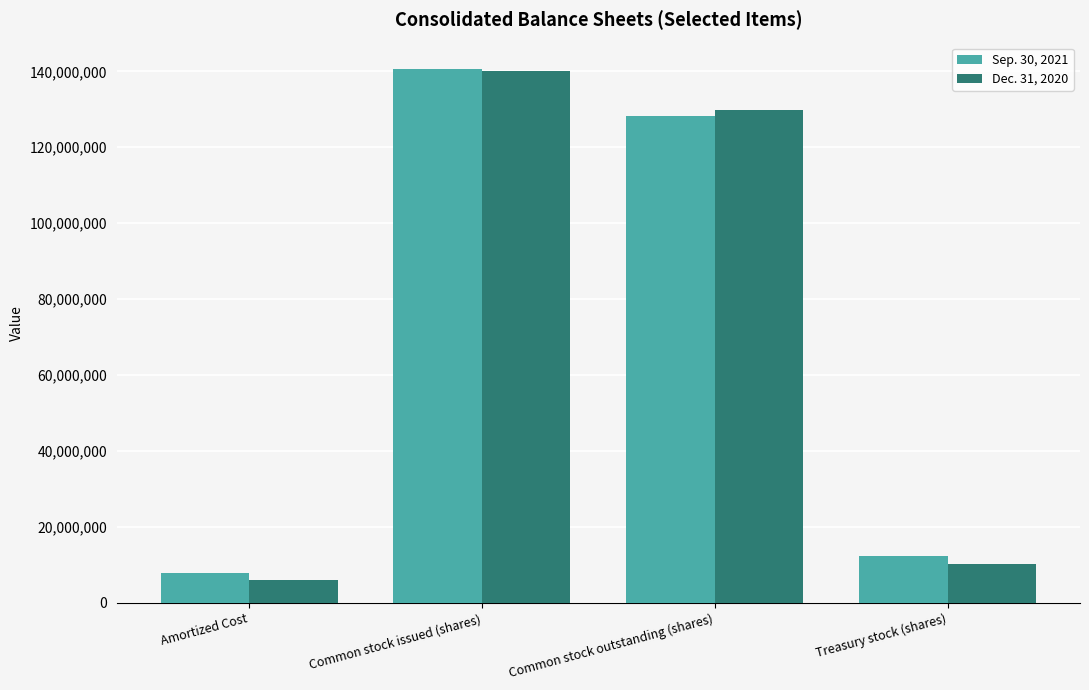

The Sep. 30, 2021 series shows 2351847 at Amortized Cost. True or false?

False